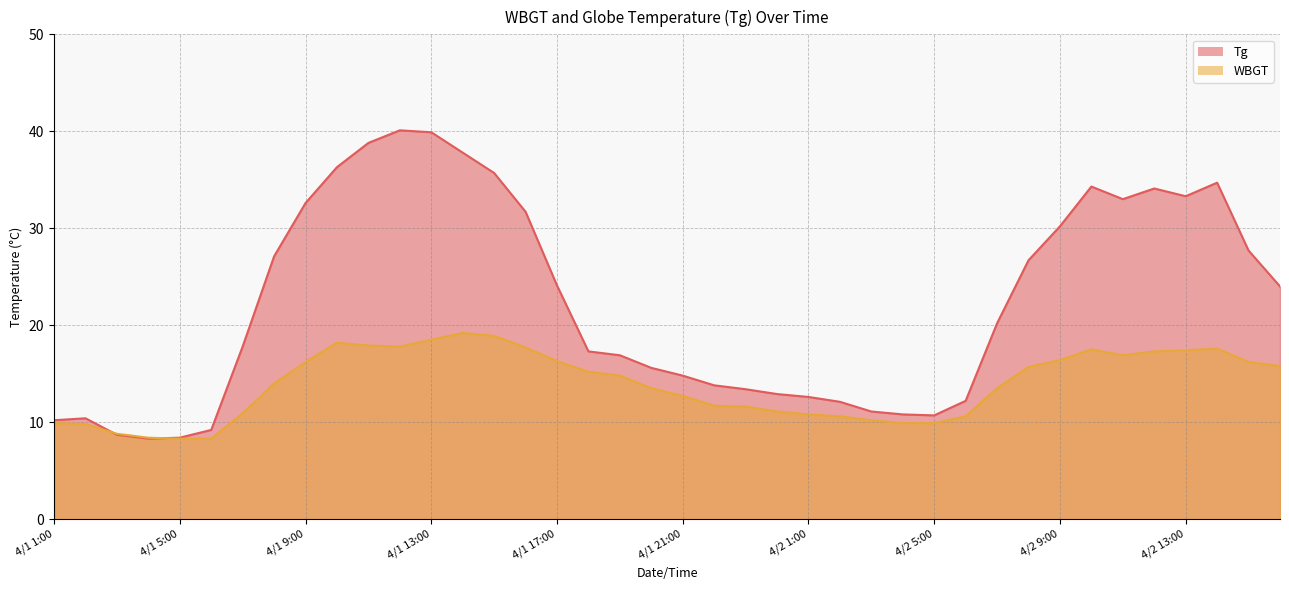

At how many categories does at least one series exceed 35?

6